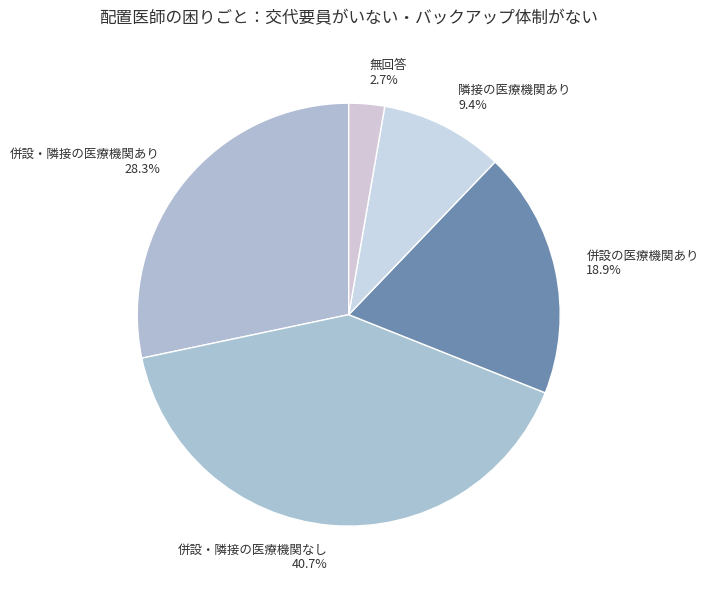

Is it true that 無回答 is 10% of the pie?

False